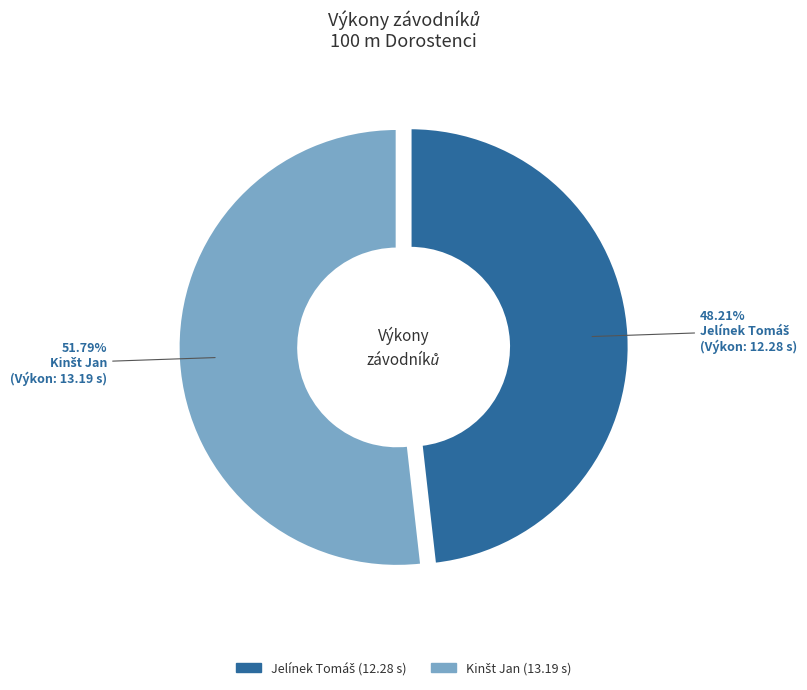

To the nearest percent, what is the difference between the largest and smallest slice percentages?

4%